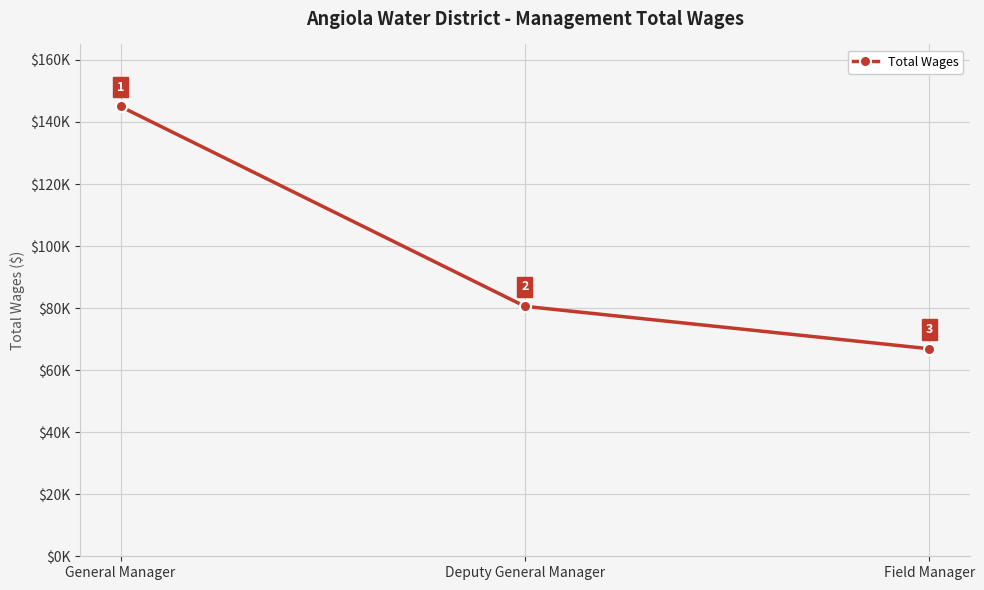

Is this an area chart (filled region under the line)?

No